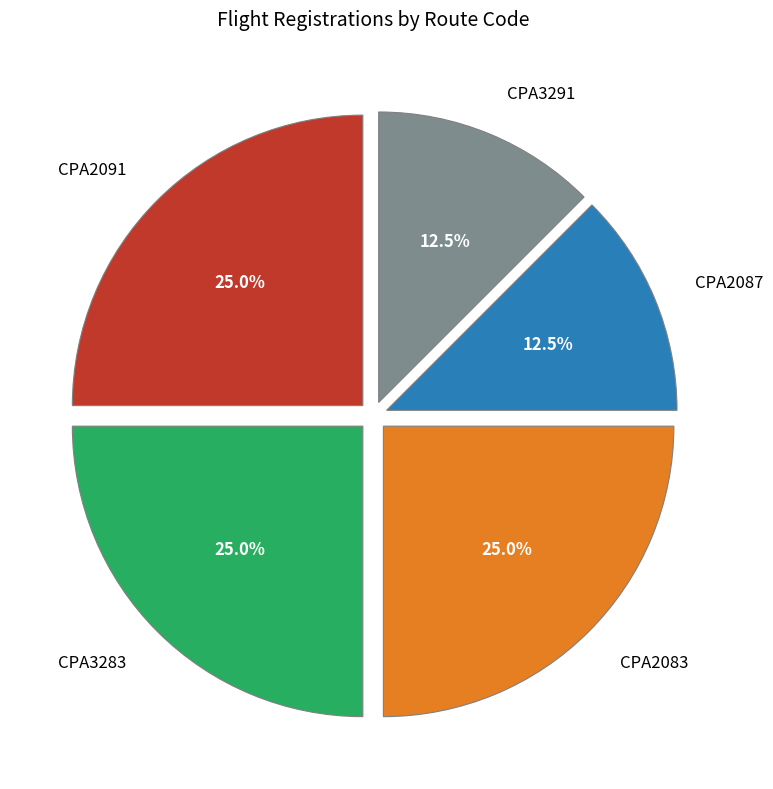

How many slices are in this pie chart?

5